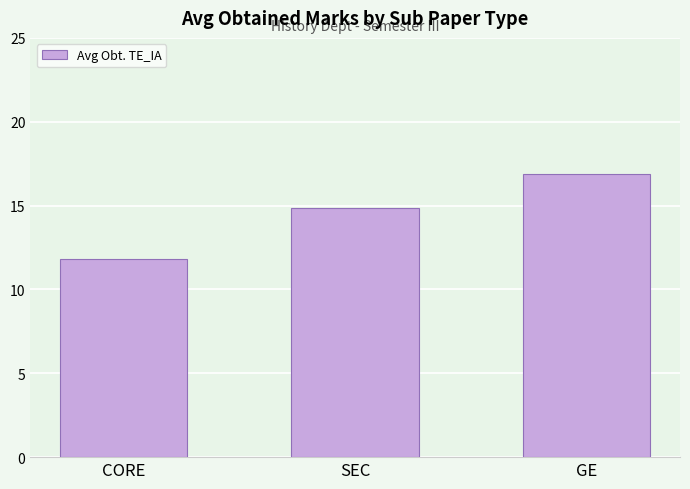

What is the average value?

14.5